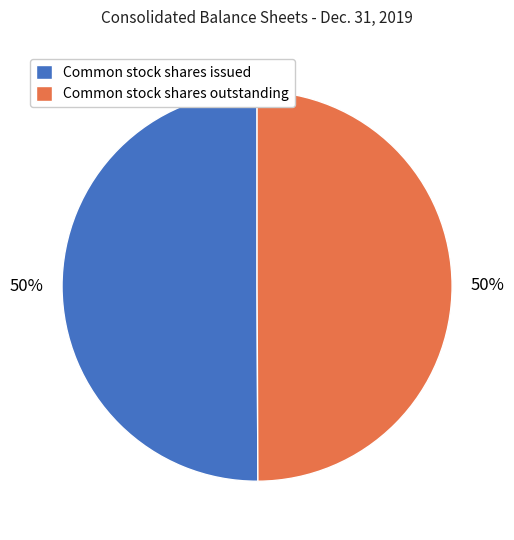

Do Common stock shares outstanding and Common stock shares issued together represent more than half of the pie?

Yes